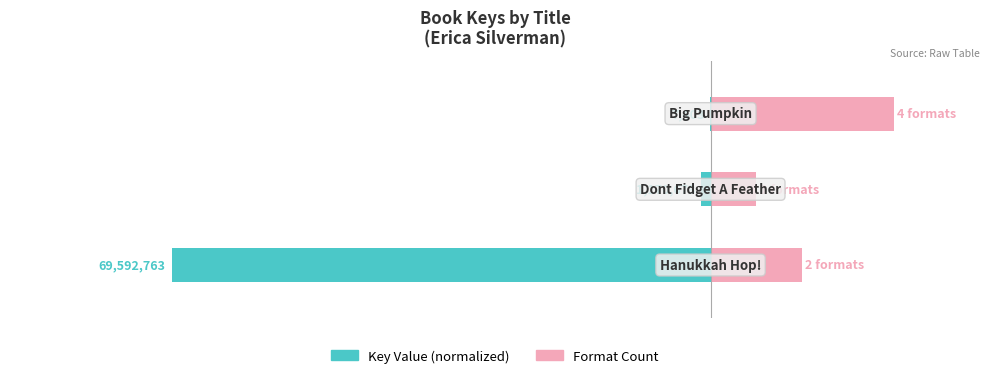

The value of Key Value (normalized) at 1 is -2.0. True or false?

False